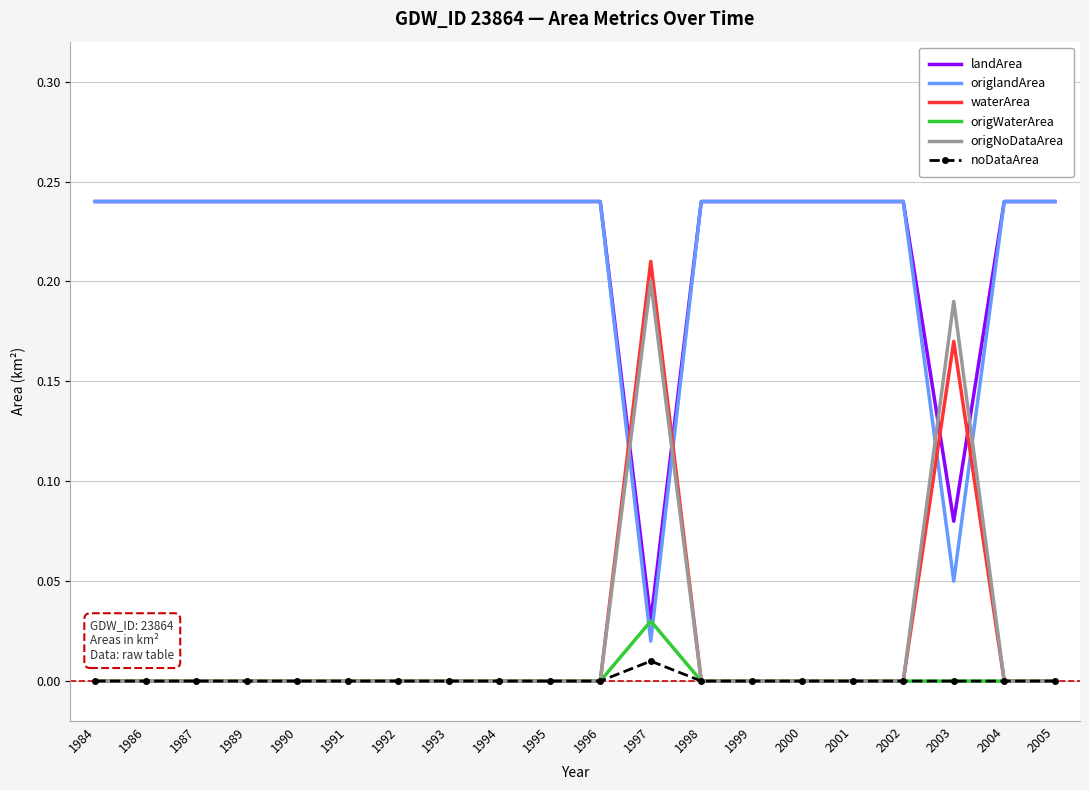

The landArea series shows 0.2 at 1986. True or false?

True